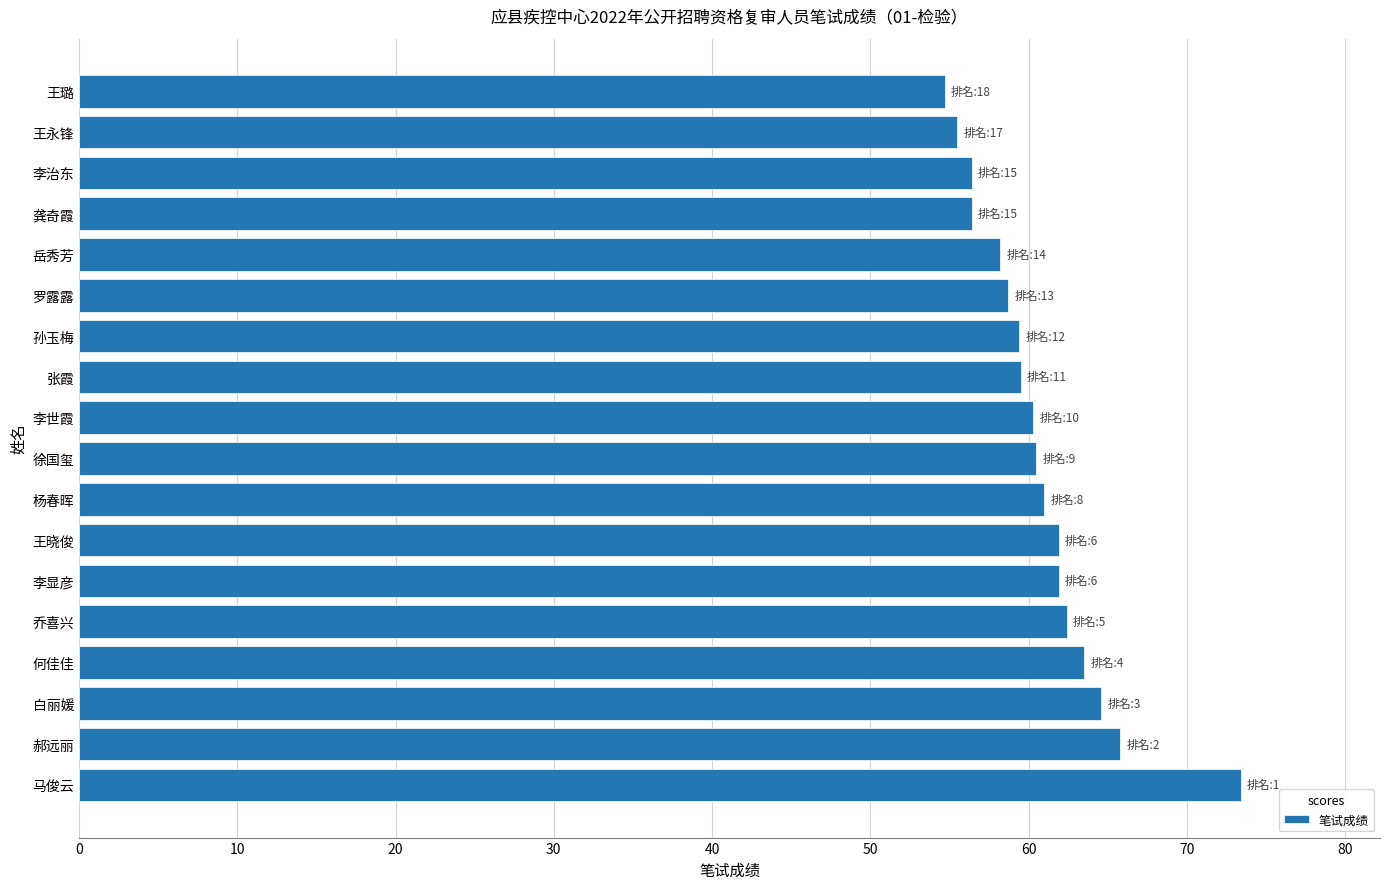

What is the average value?

60.8